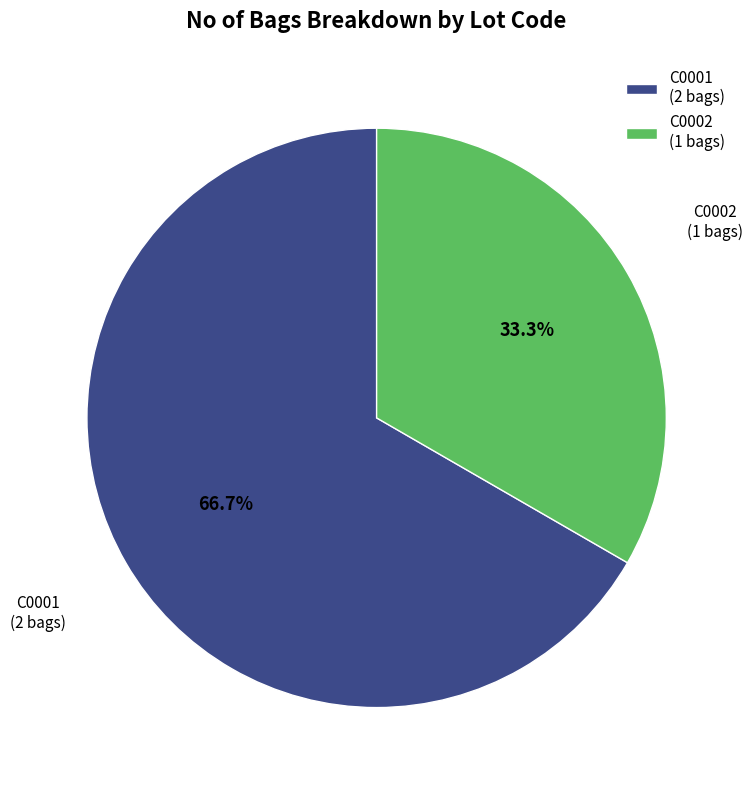

How many segments does this pie chart have?

2